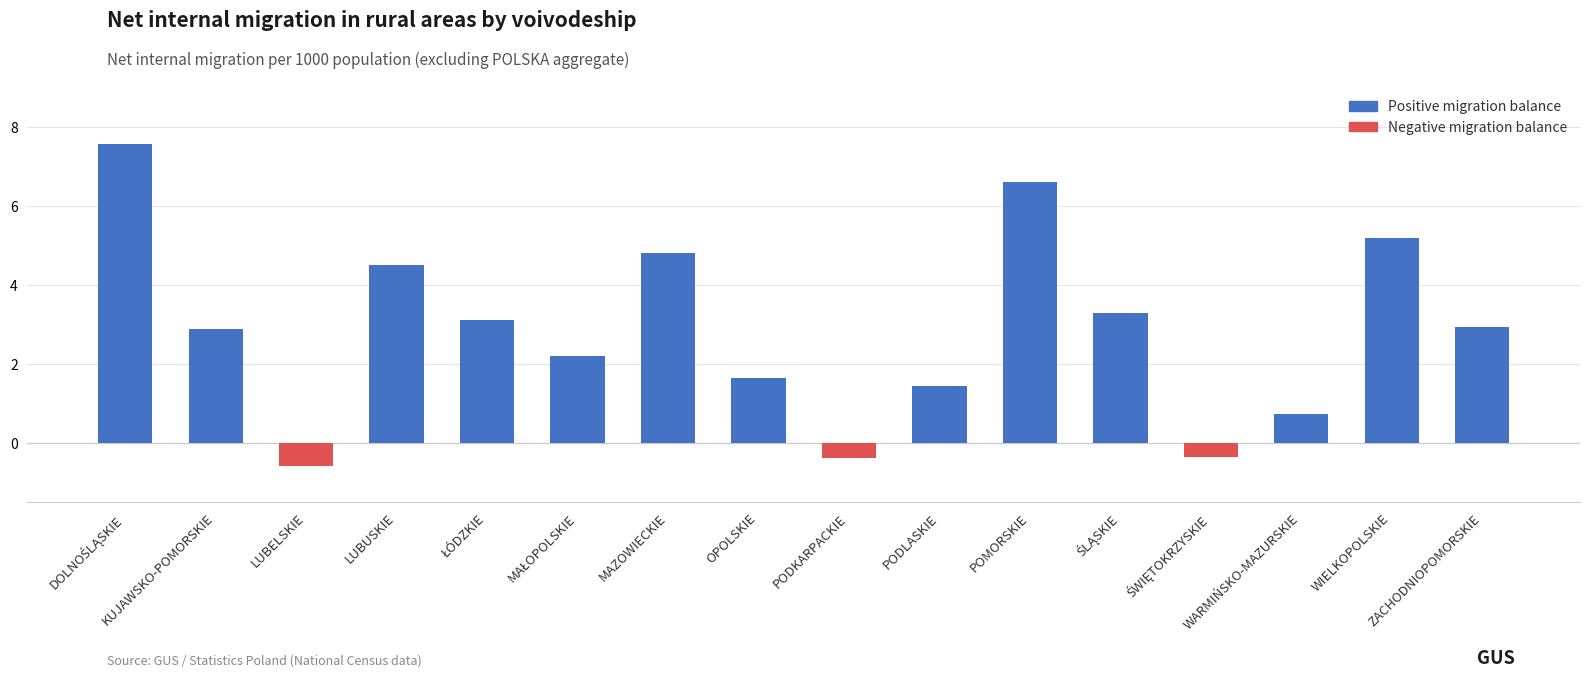

Which category has the lowest value across all series?

LUBELSKIE